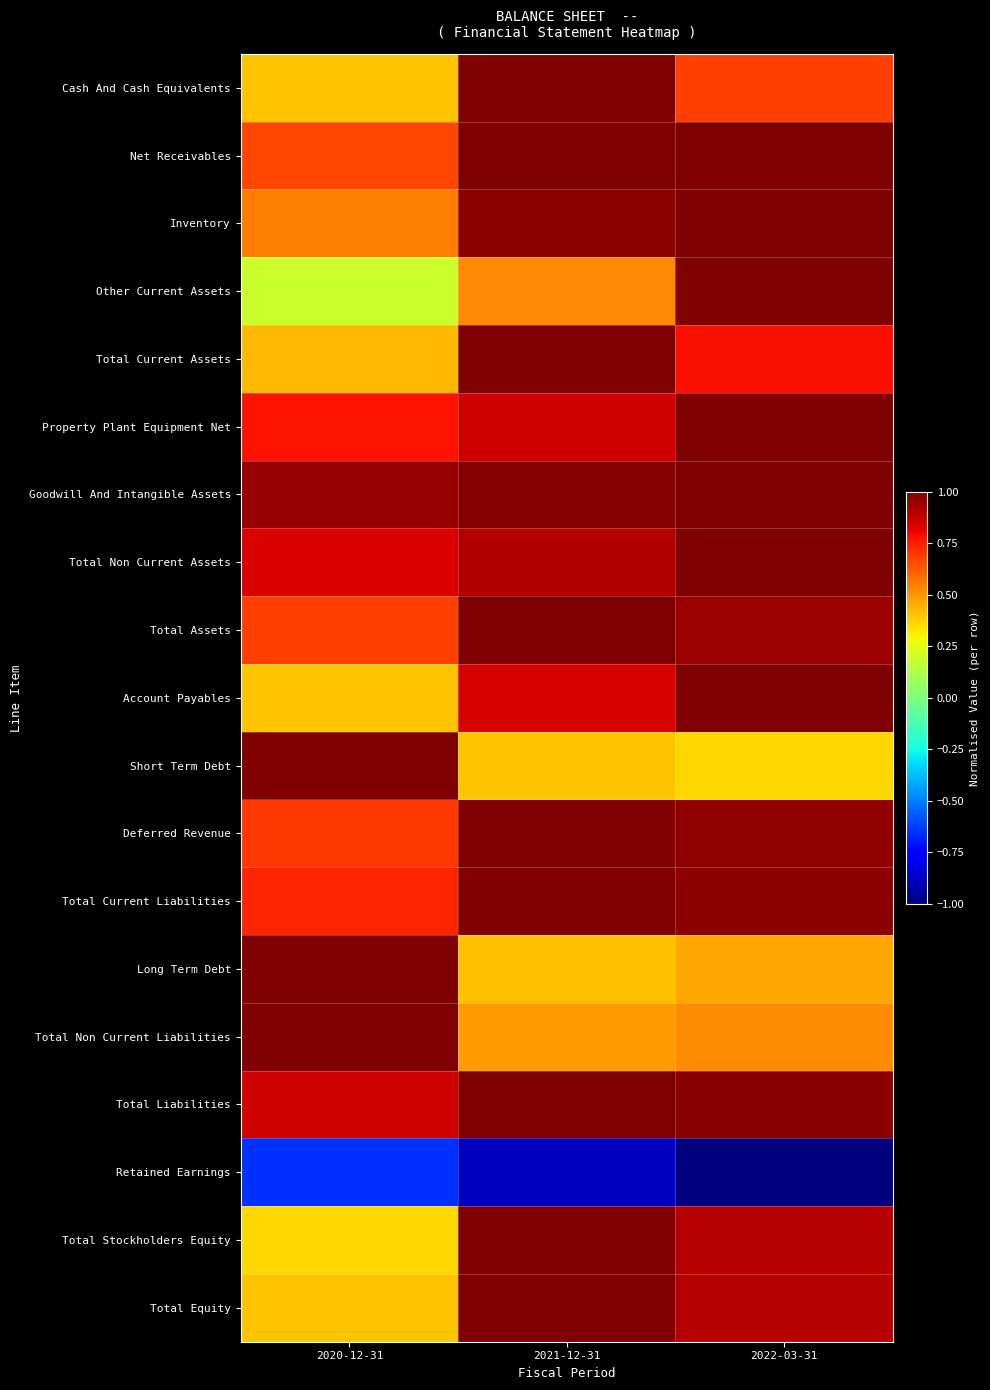

What is the total value across all series at 2022-03-31?

14.5